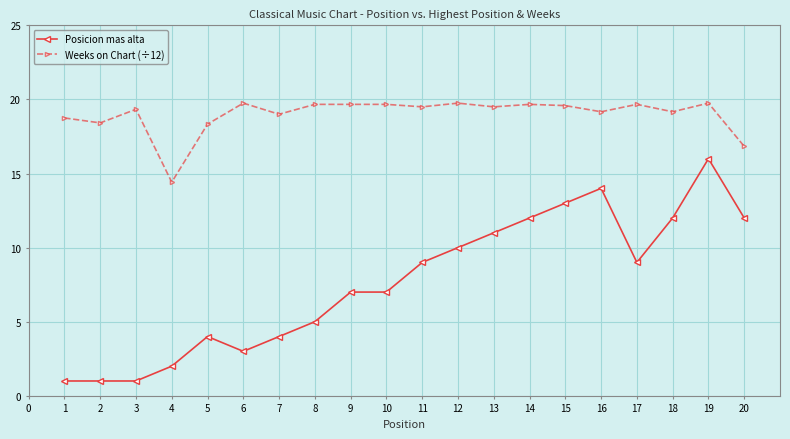

What is the sum of the Weeks on Chart (÷12) values at 4 and 1?

33.2